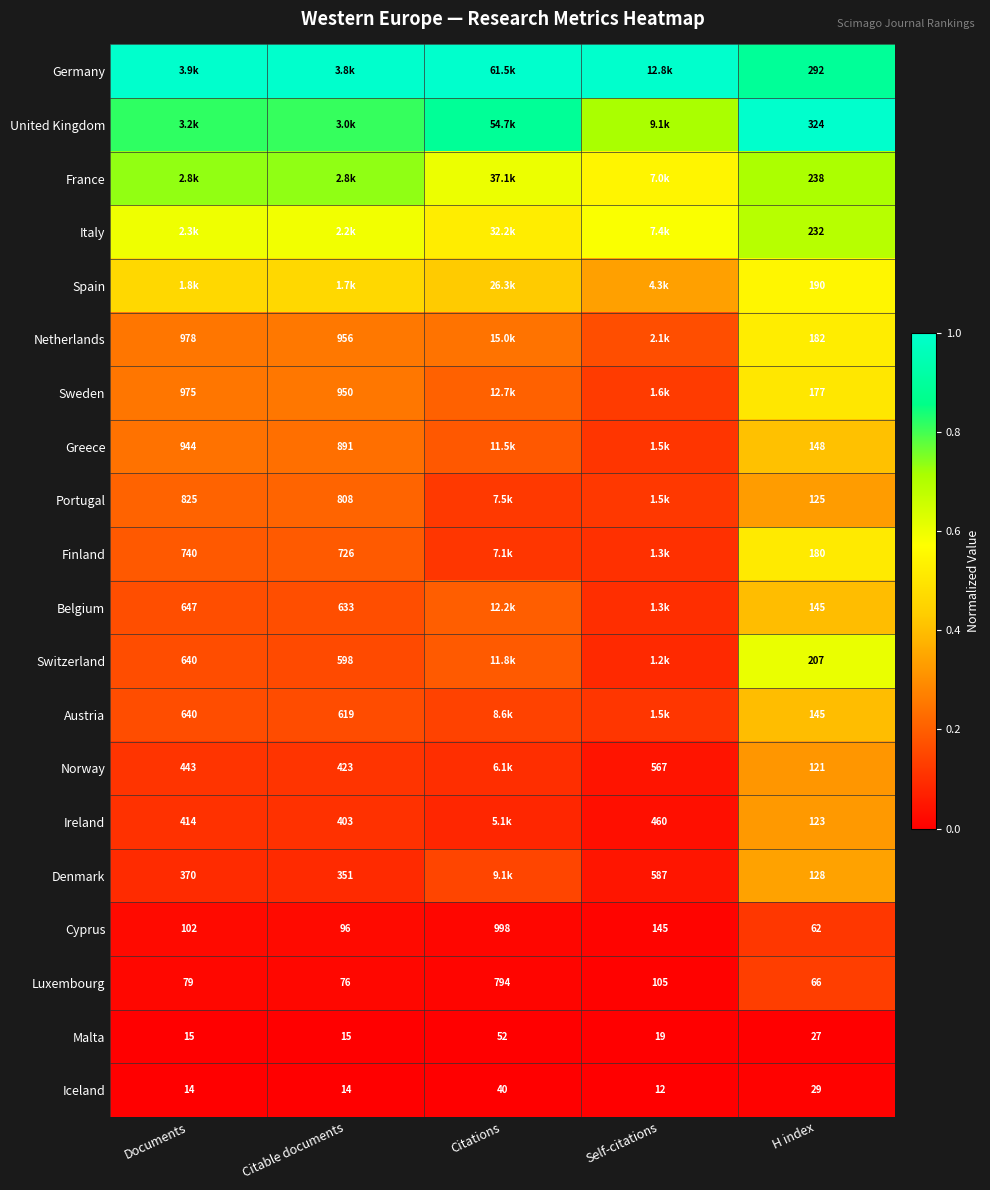

The Malta series shows 0.0 at H index. True or false?

False